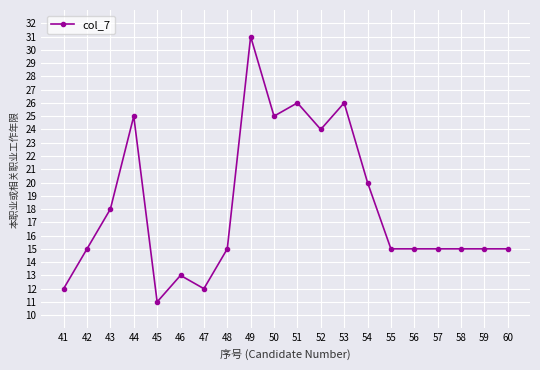

Where is the first local maximum?

44